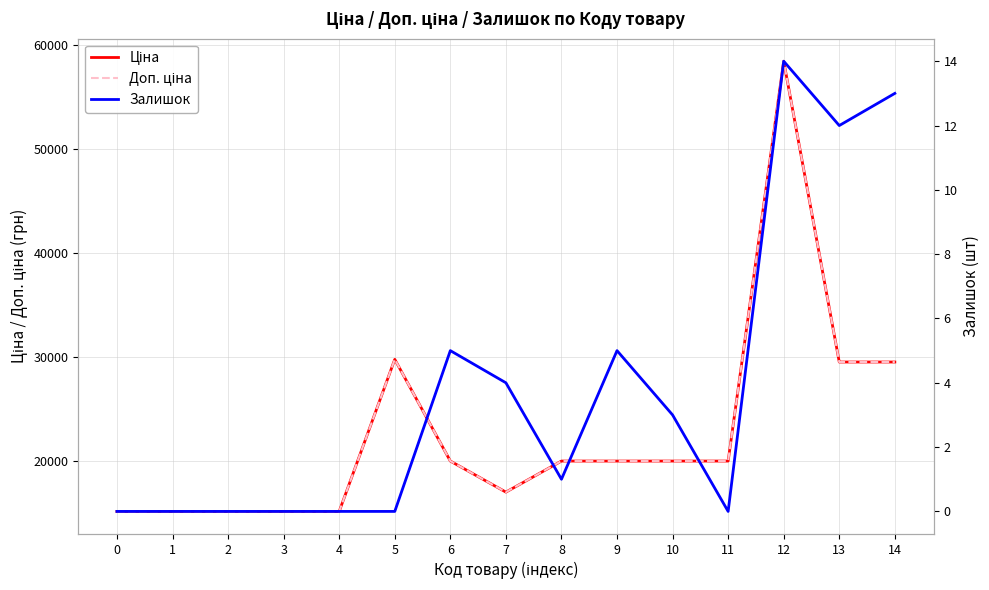

Rank the series by their maximum value, from lowest to highest.

Залишок, Ціна, Доп. ціна